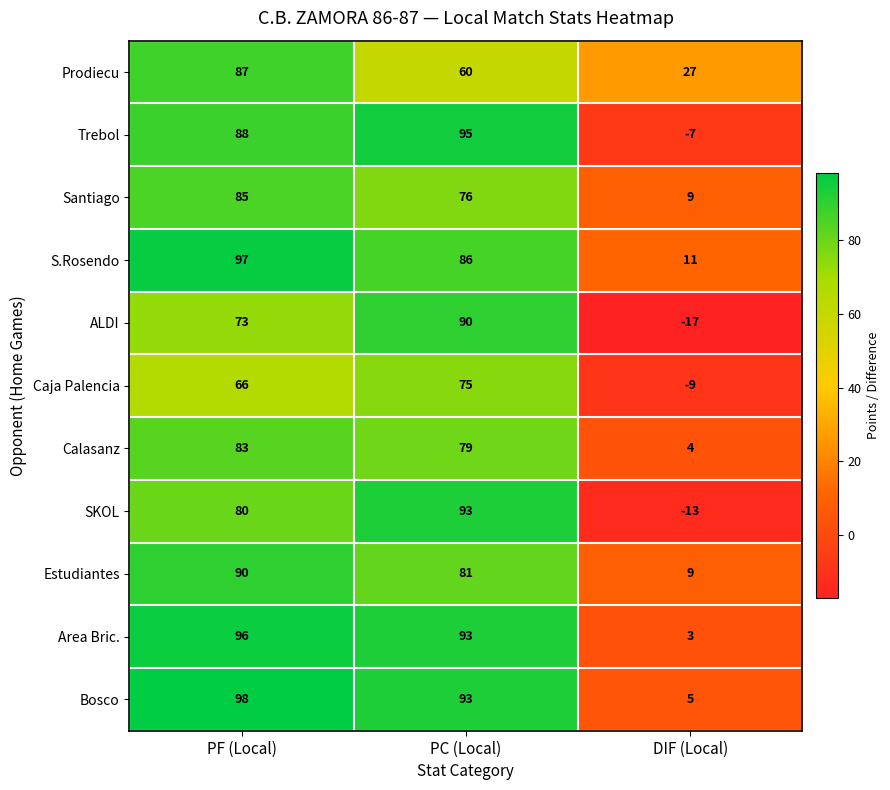

The Calasanz series shows 126 at PC (Local). True or false?

False